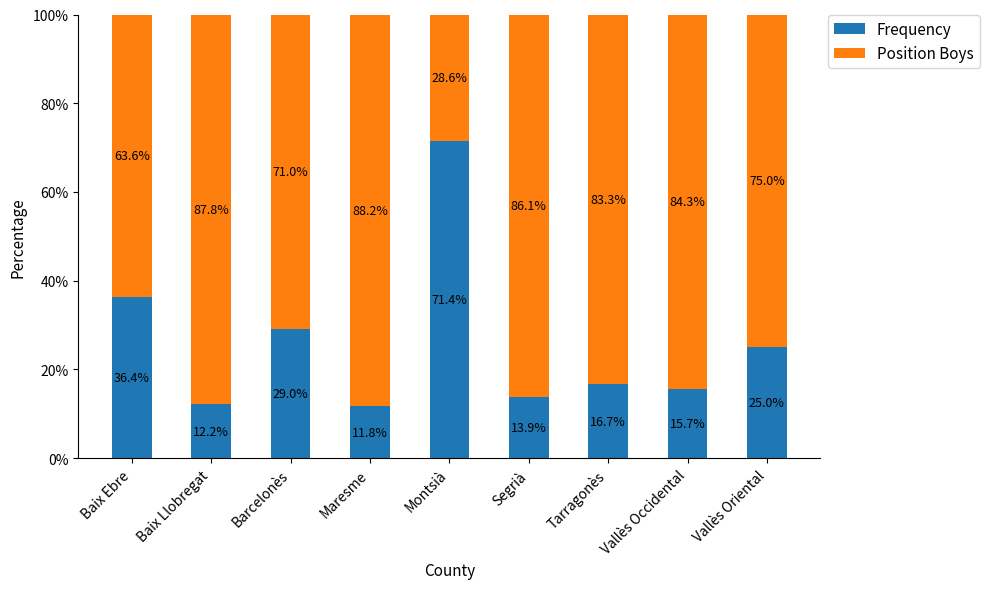

Where does the Frequency series first go above 16?

Baix Ebre